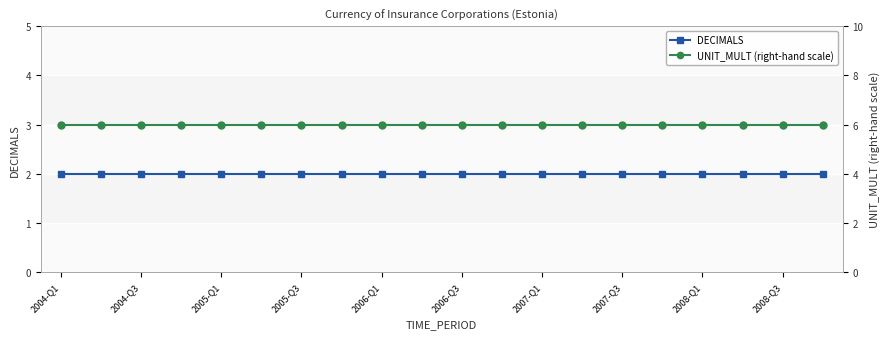

At 13, list the series in order from smallest to largest.

DECIMALS, UNIT_MULT (right-hand scale)